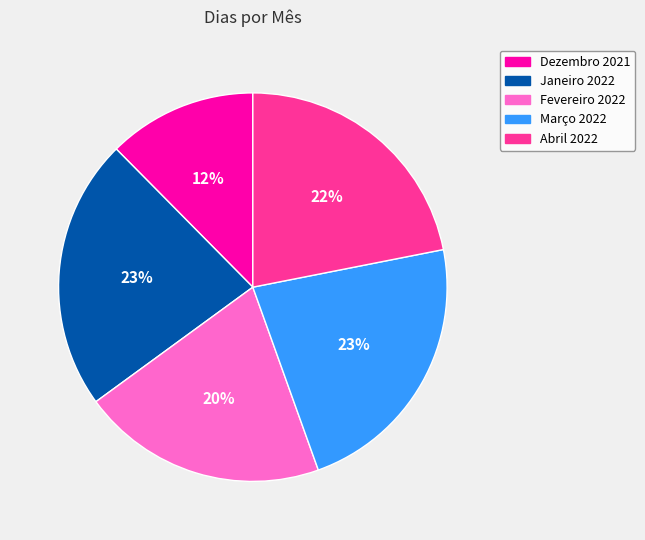

Does any single category account for the majority?

No